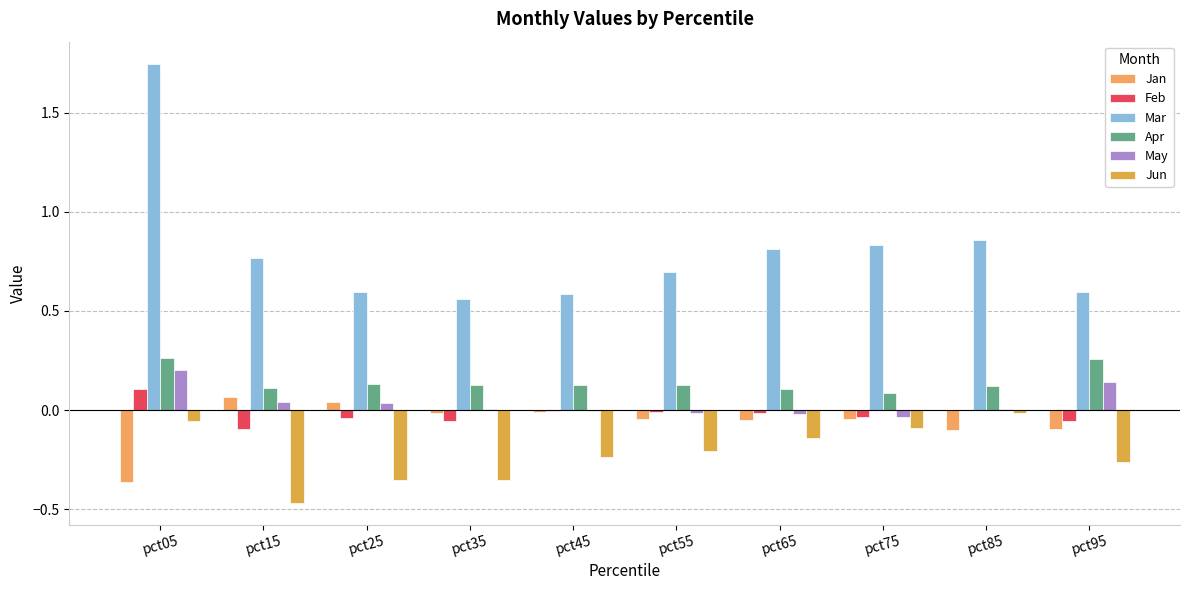

How many data points does each series have?

10